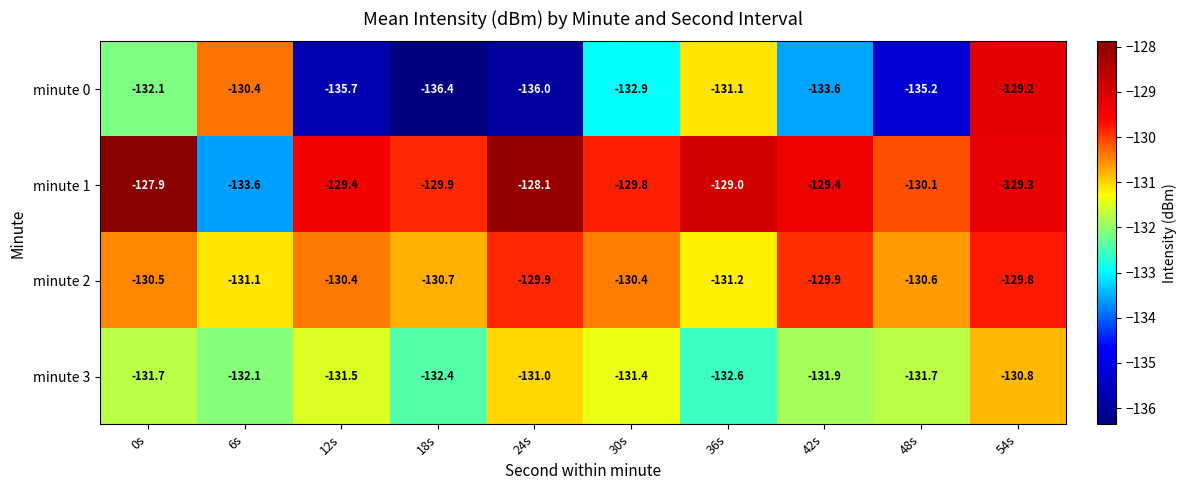

Which series changed the most between 36s and 42s?

minute 0